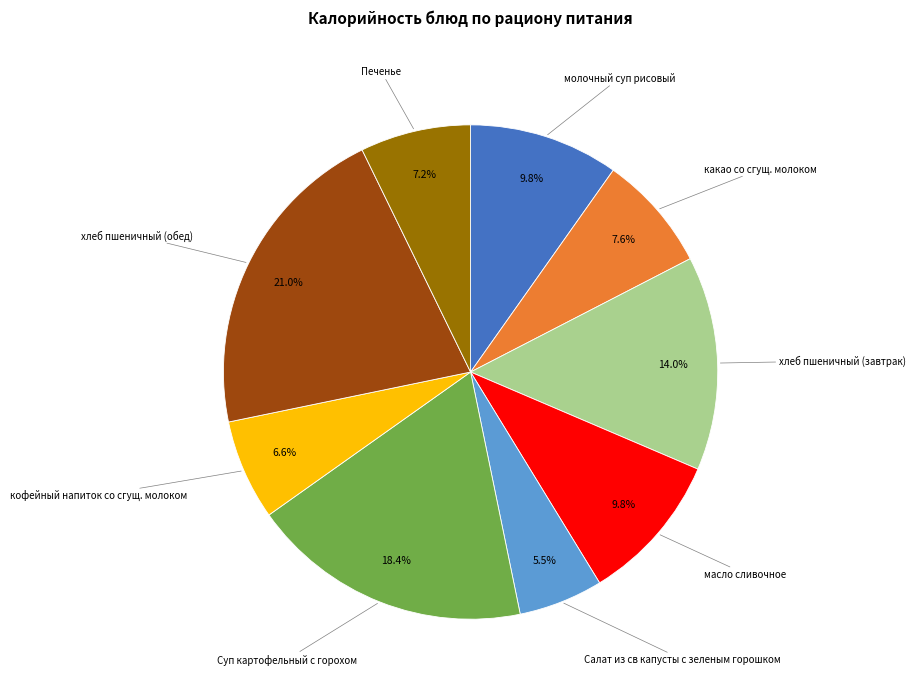

Is there a majority slice in this chart?

No